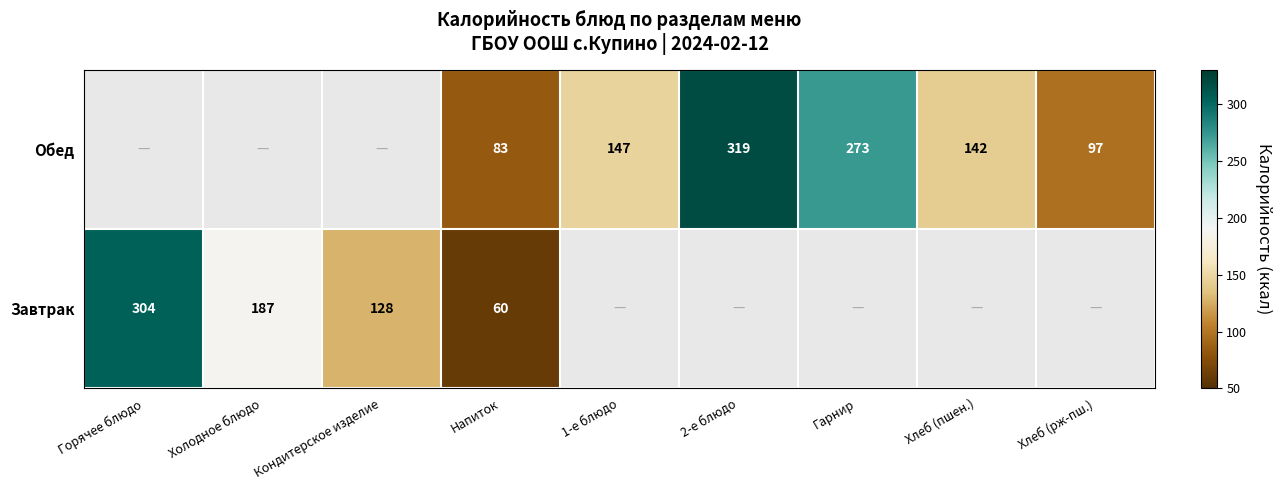

At which category is the sum across all series the highest?

Напиток